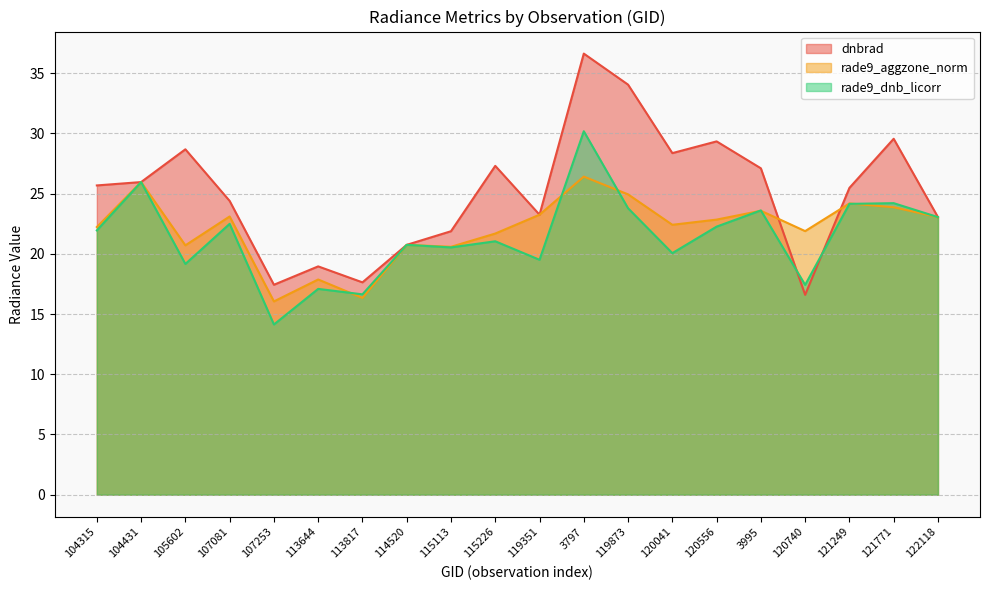

What is the total value across all series at 114520?

62.2